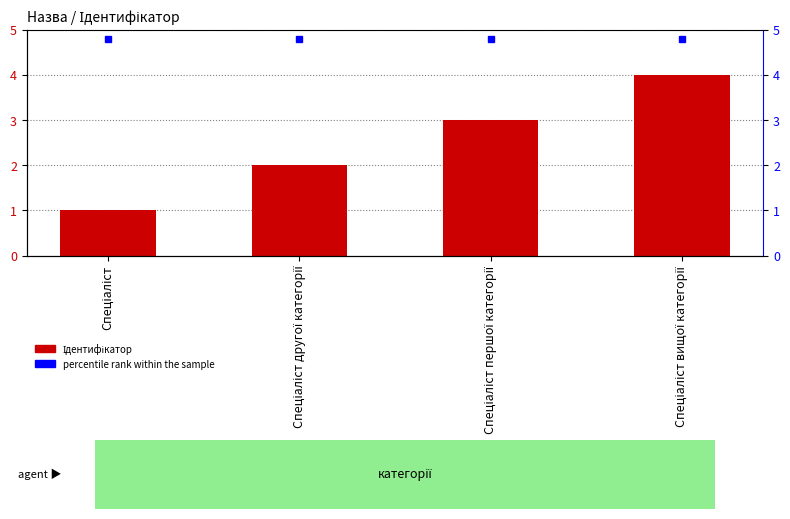

True or false: the data shows 5 at Спеціаліст першої категорії.

False